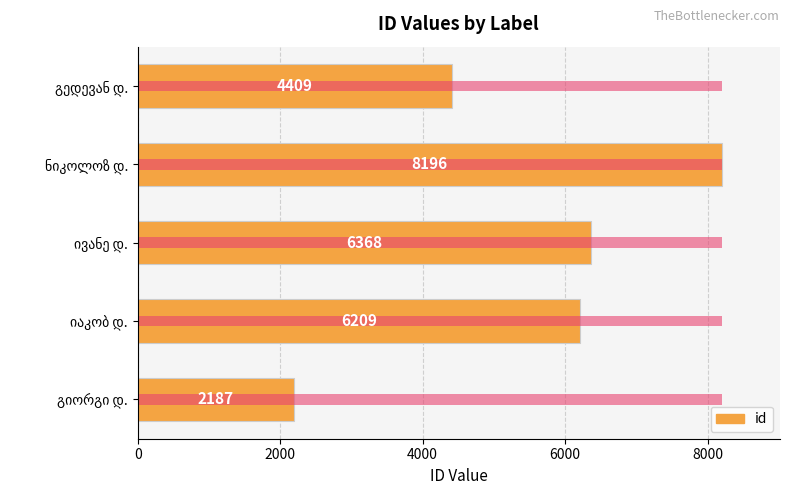

What is the smallest value displayed?

2187